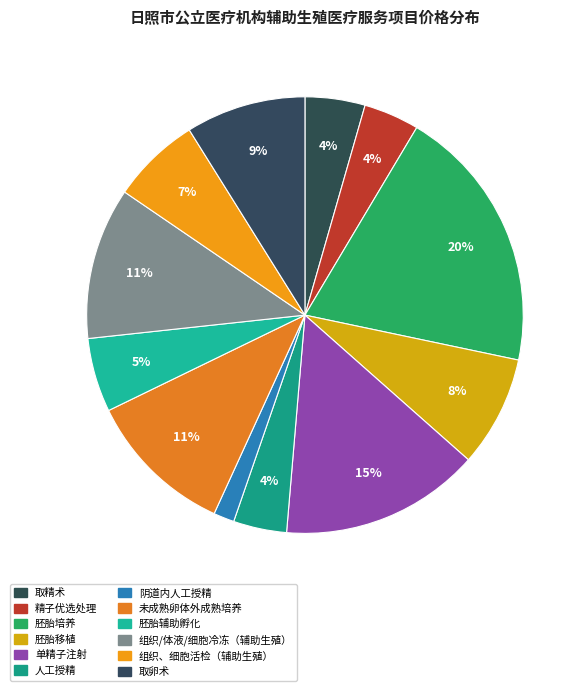

What is the smallest slice in the pie chart?

阴道内人工授精